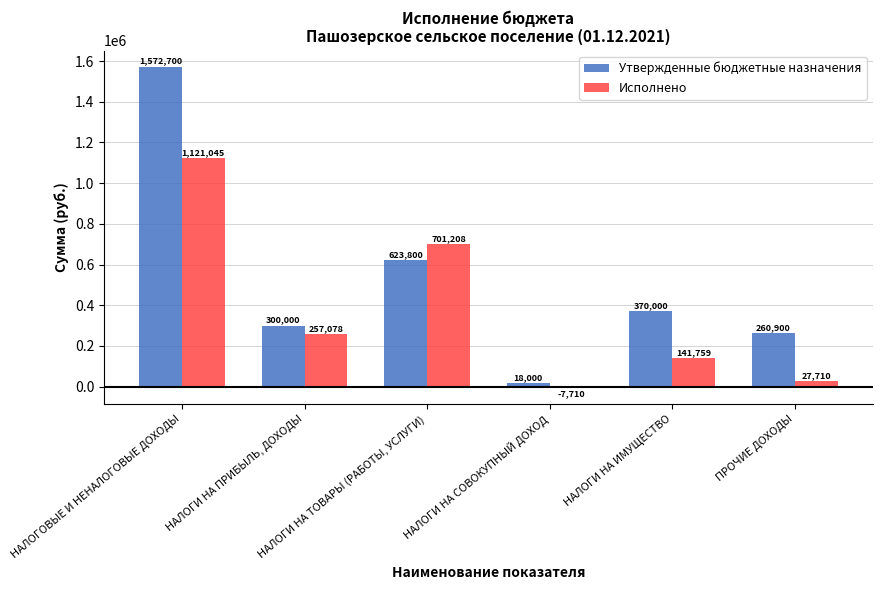

How many data points in Исполнено are less than 257078?

3